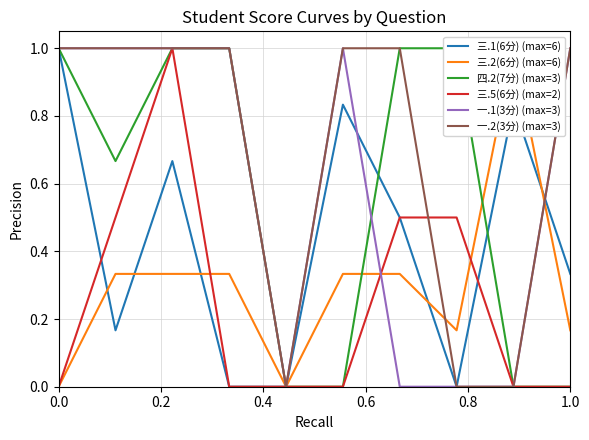

After their last crossing, which series has the higher values: 一.2(3分) or 三.1(6分)?

一.2(3分)